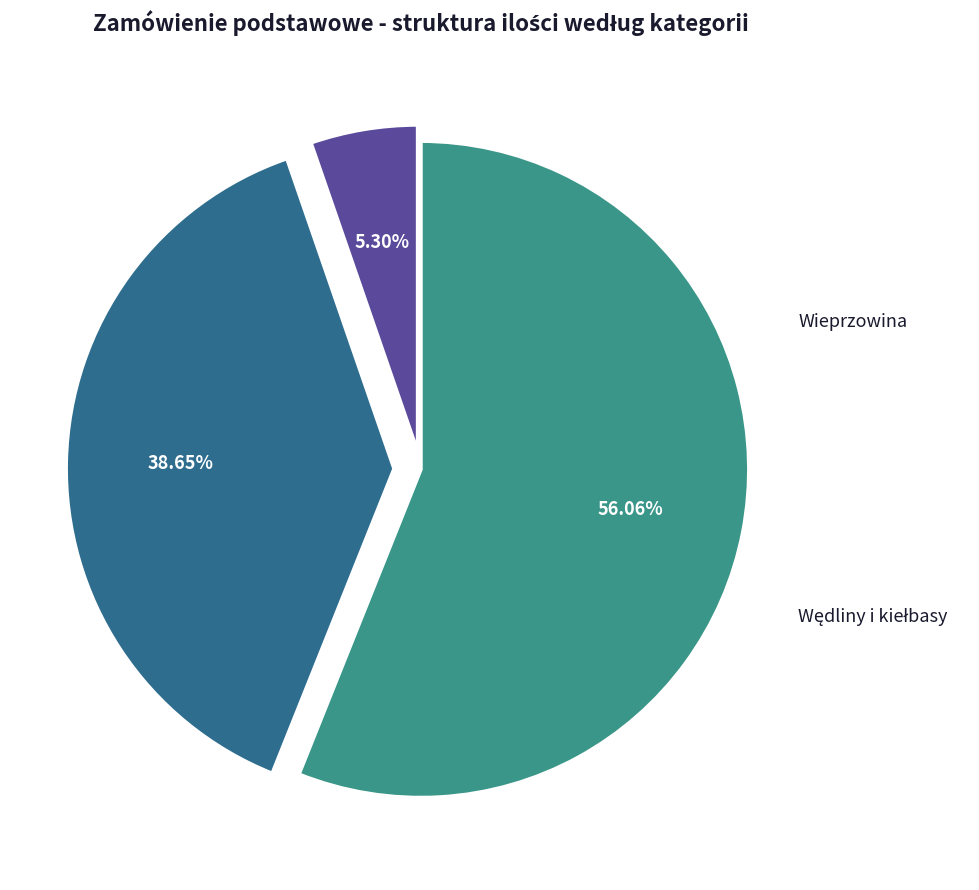

How many segments does this pie chart have?

3